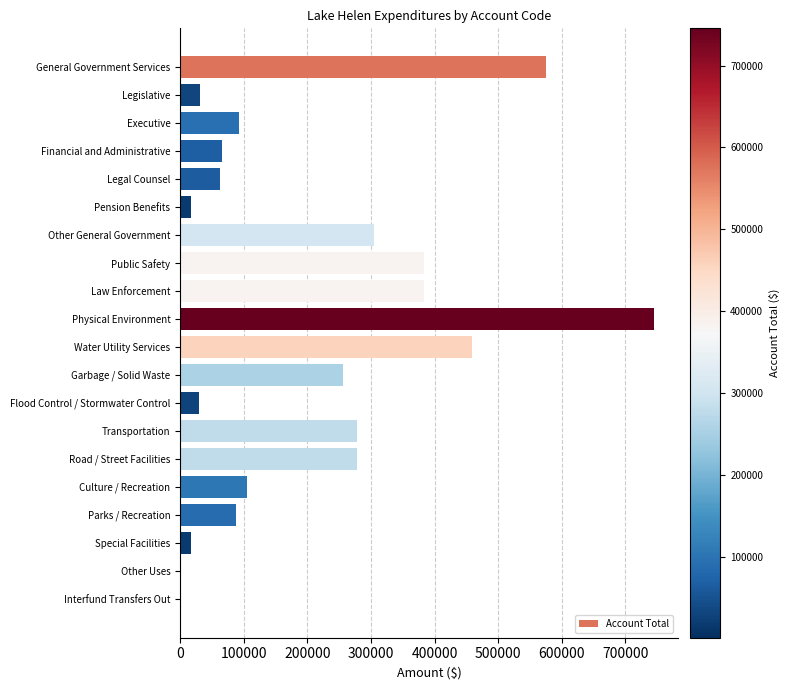

What is the change in value from Water Utility Services to Flood Control / Stormwater Control?

-428840